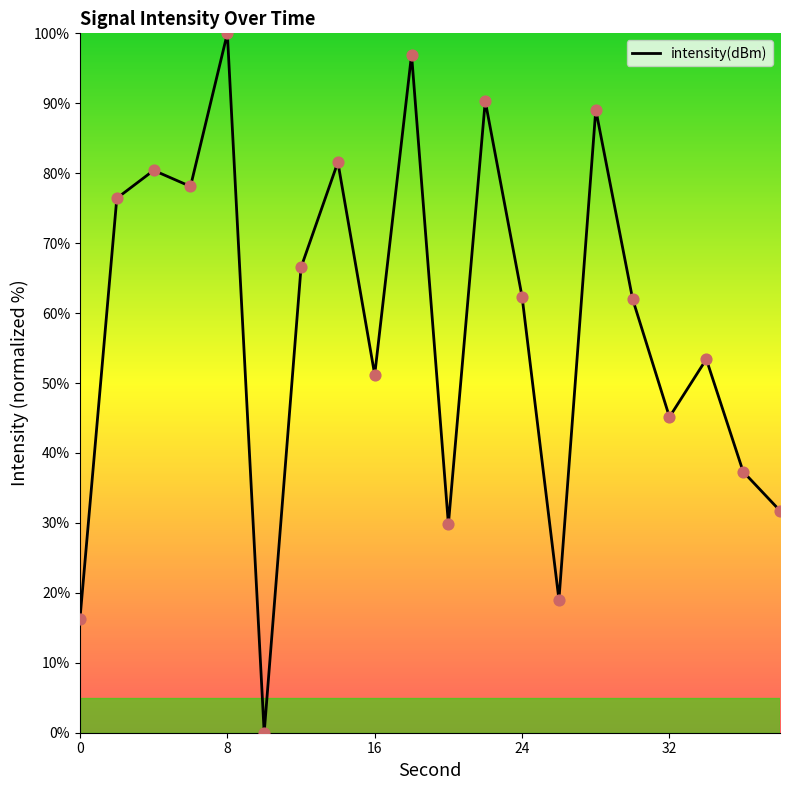

What is the greatest value displayed?

100.0